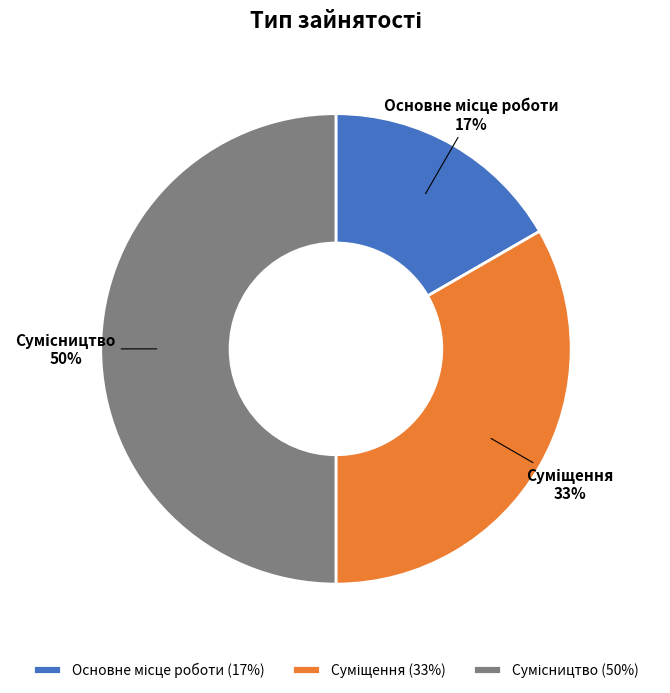

To the nearest percent, what is the difference between the largest and smallest slice percentages?

33%